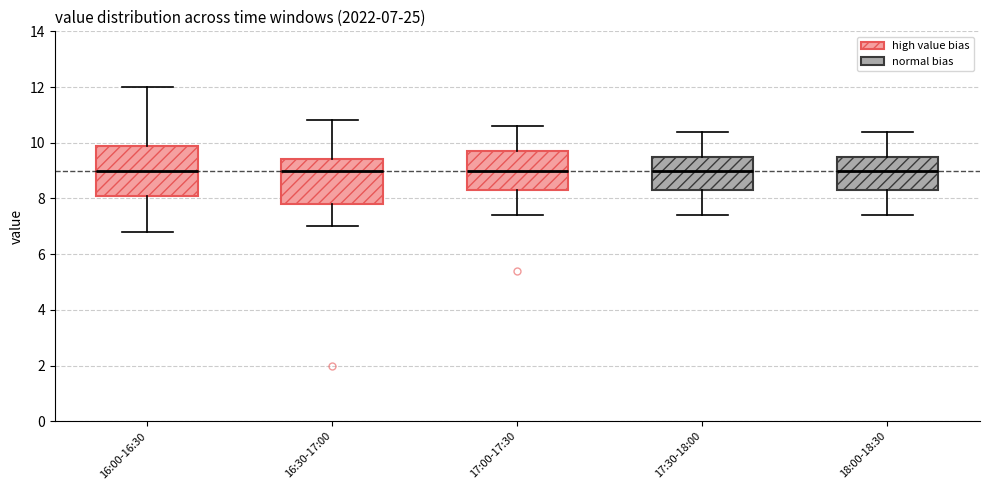

Comparing the boxes themselves (not the whiskers), which one is the tallest?

16:00-16:30